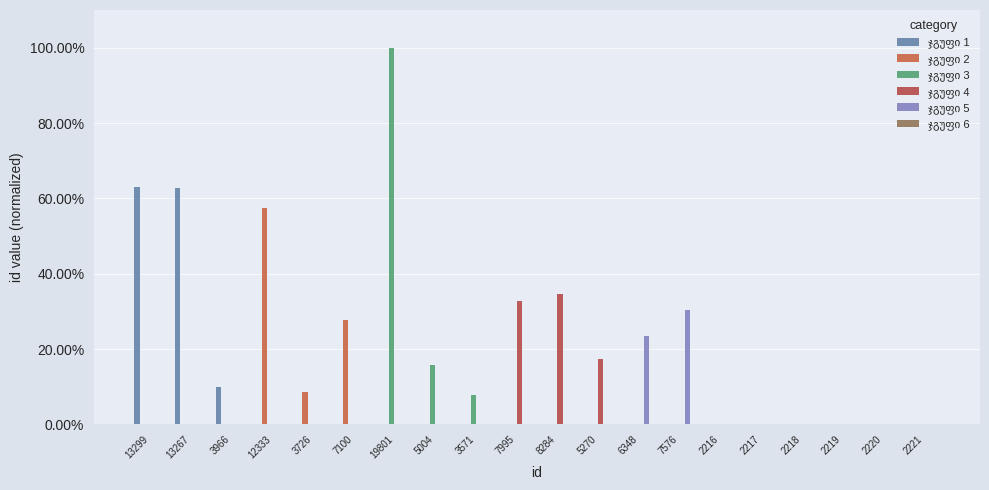

Reading right to left, transcribe all the data shown in this chart.

ჯგუფი 1: 2221=0.0	2220=0.0	2219=0.0	2218=0.0	2217=0.0	2216=0.0	7576=0.0	6348=0.0	5270=0.0	8284=0.0	7995=0.0	3571=0.0	5004=0.0	19801=0.0	7100=0.0	3726=0.0	12333=0.0	3966=0.1	13267=0.6	13299=0.6
ჯგუფი 2: 2221=0.0	2220=0.0	2219=0.0	2218=0.0	2217=0.0	2216=0.0	7576=0.0	6348=0.0	5270=0.0	8284=0.0	7995=0.0	3571=0.0	5004=0.0	19801=0.0	7100=0.3	3726=0.1	12333=0.6	3966=0.0	13267=0.0	13299=0.0
ჯგუფი 3: 2221=0.0	2220=0.0	2219=0.0	2218=0.0	2217=0.0	2216=0.0	7576=0.0	6348=0.0	5270=0.0	8284=0.0	7995=0.0	3571=0.1	5004=0.2	19801=1.0	7100=0.0	3726=0.0	12333=0.0	3966=0.0	13267=0.0	13299=0.0
ჯგუფი 4: 2221=0.0	2220=0.0	2219=0.0	2218=0.0	2217=0.0	2216=0.0	7576=0.0	6348=0.0	5270=0.2	8284=0.3	7995=0.3	3571=0.0	5004=0.0	19801=0.0	7100=0.0	3726=0.0	12333=0.0	3966=0.0	13267=0.0	13299=0.0
ჯგუფი 5: 2221=0.0	2220=0.0	2219=0.0	2218=0.0	2217=0.0	2216=0.0	7576=0.3	6348=0.2	5270=0.0	8284=0.0	7995=0.0	3571=0.0	5004=0.0	19801=0.0	7100=0.0	3726=0.0	12333=0.0	3966=0.0	13267=0.0	13299=0.0
ჯგუფი 6: 2221=0.0	2220=0.0	2219=0.0	2218=0.0	2217=0.0	2216=0.0	7576=0.0	6348=0.0	5270=0.0	8284=0.0	7995=0.0	3571=0.0	5004=0.0	19801=0.0	7100=0.0	3726=0.0	12333=0.0	3966=0.0	13267=0.0	13299=0.0